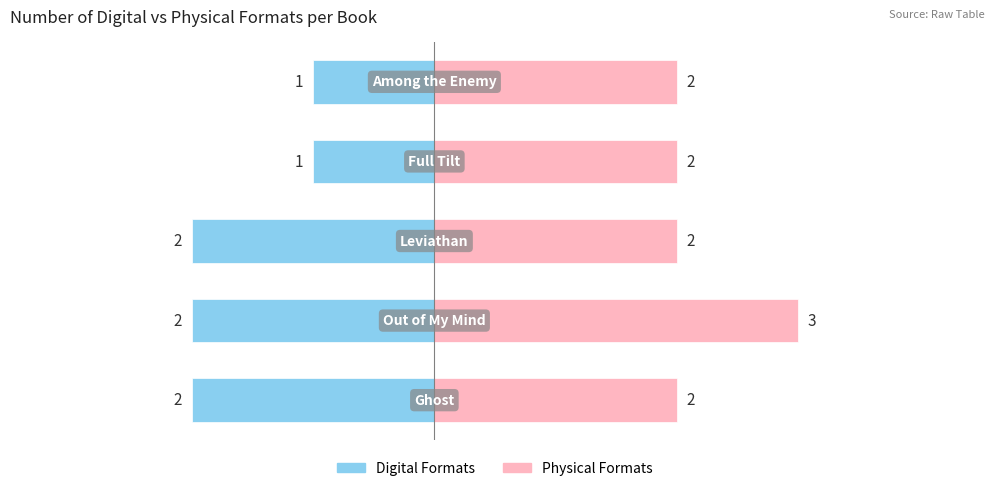

What is the approximate value of Physical Formats at 3?

2